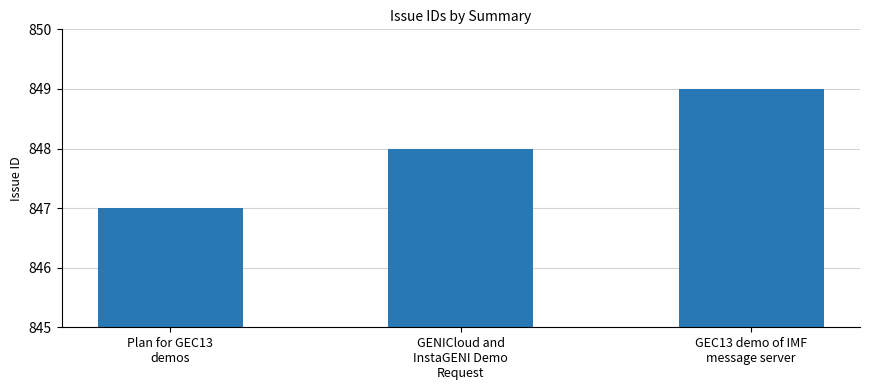

What is the change in value from Plan for GEC13
demos to GENICloud and
InstaGENI Demo
Request?

+1